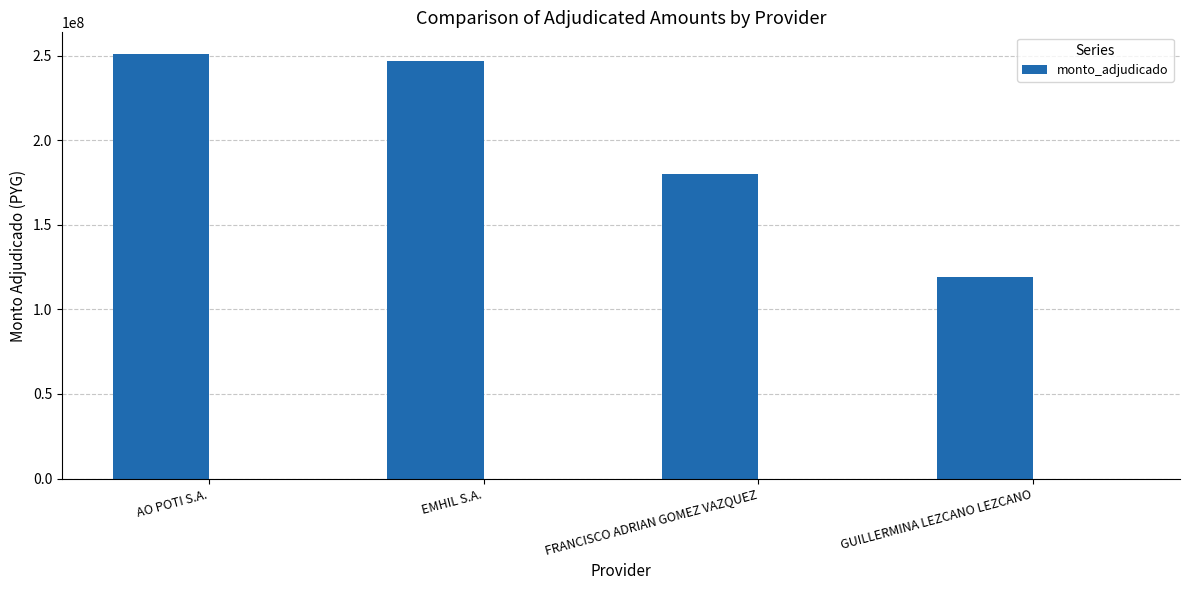

The chart shows a value of 251275500 at AO POTI S.A.. True or false?

True